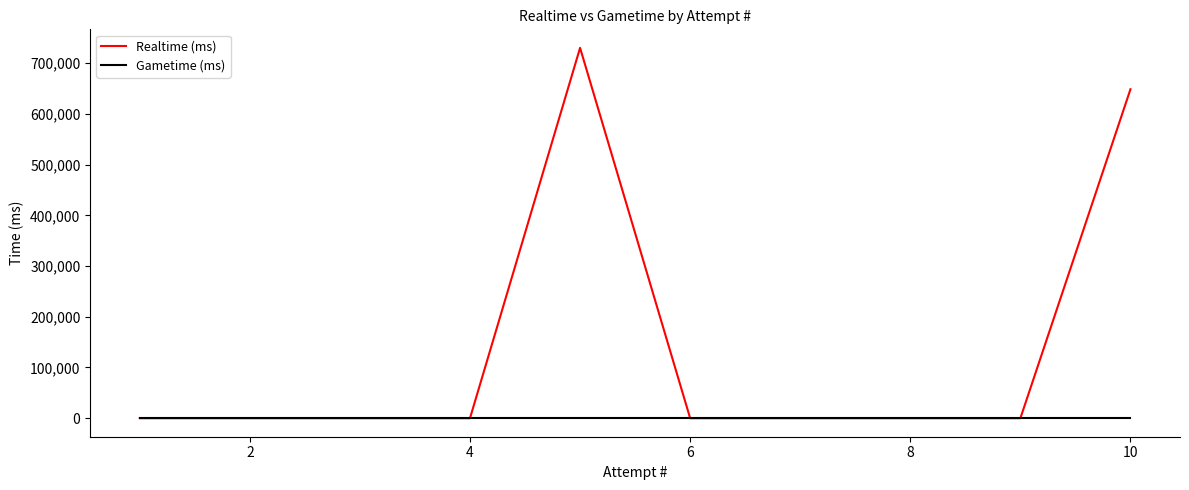

True or false: Realtime (ms) and Gametime (ms) intersect in this chart.

False